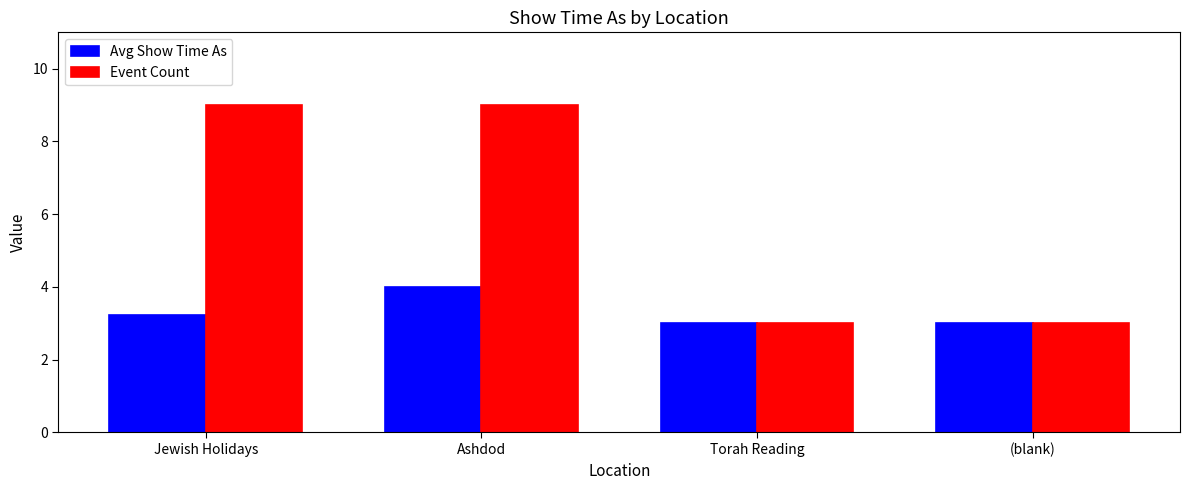

What is the spread (max minus min) of values at Jewish Holidays?

5.8